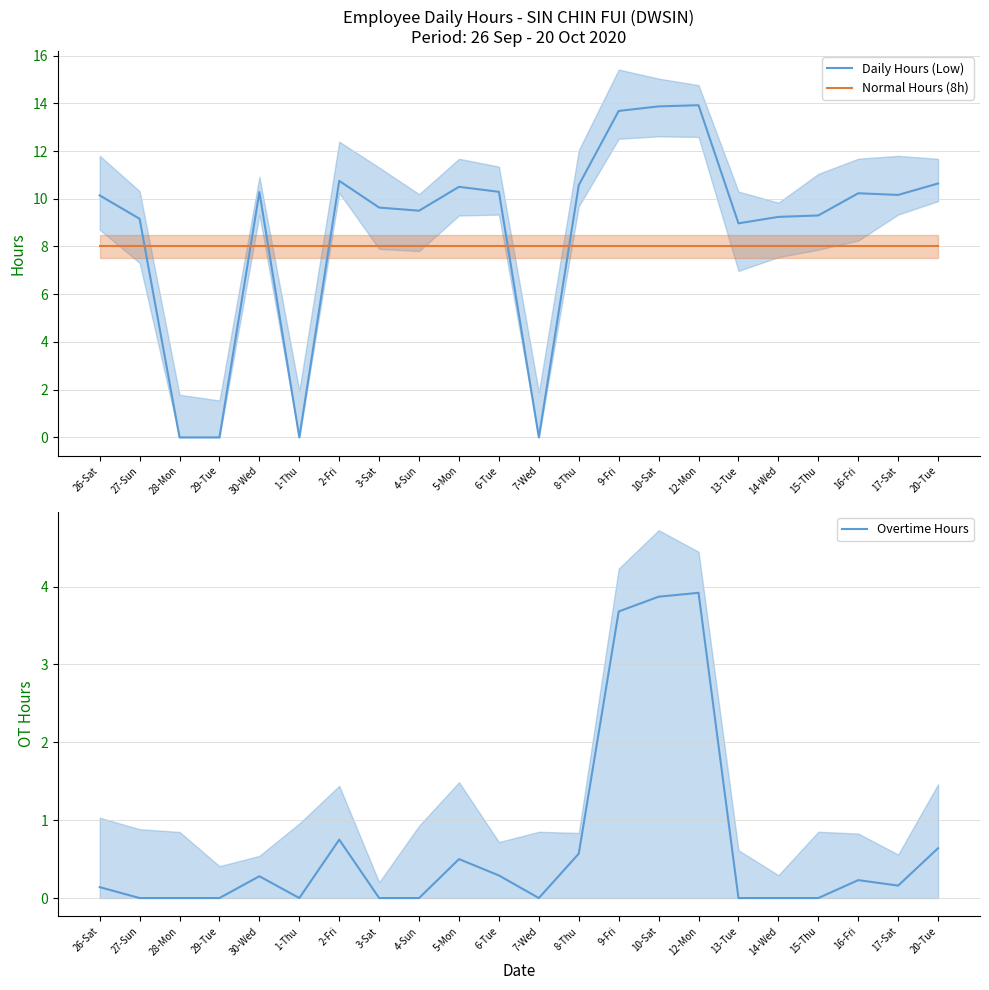

What is the total value across all series at 4-Sun?

17.5